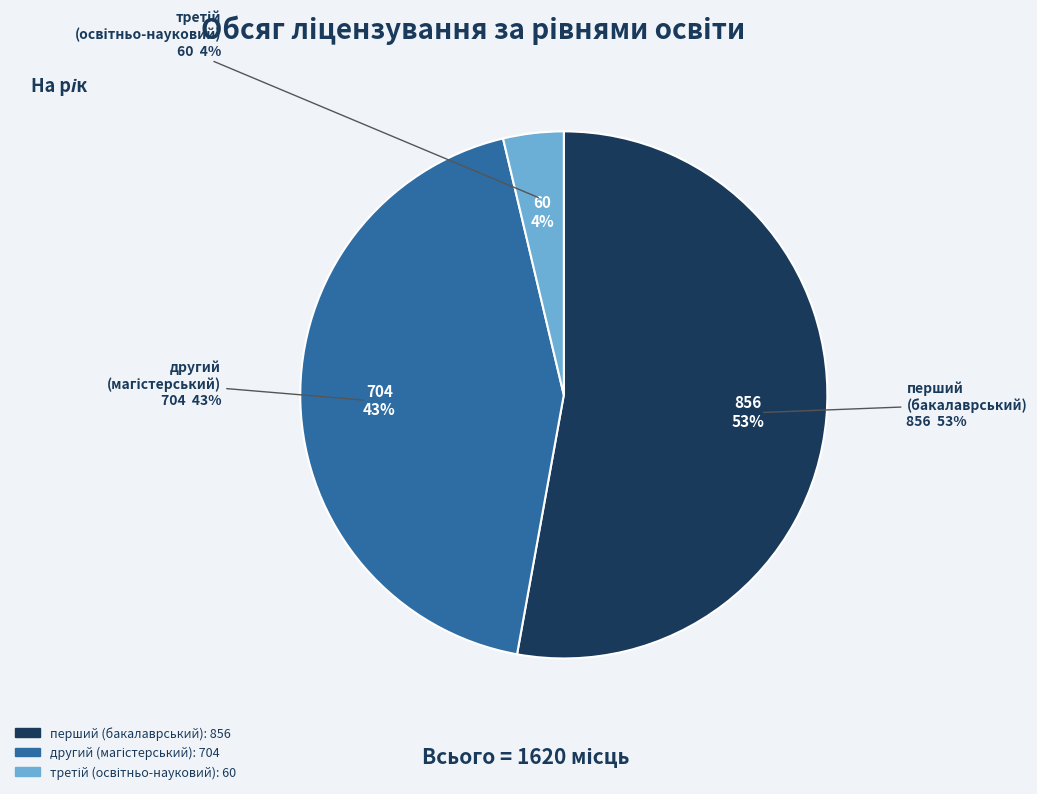

To the nearest percent, what is the combined percentage of другий (магістерський) рівень and третій (освітньо-науковий) рівень?

47%